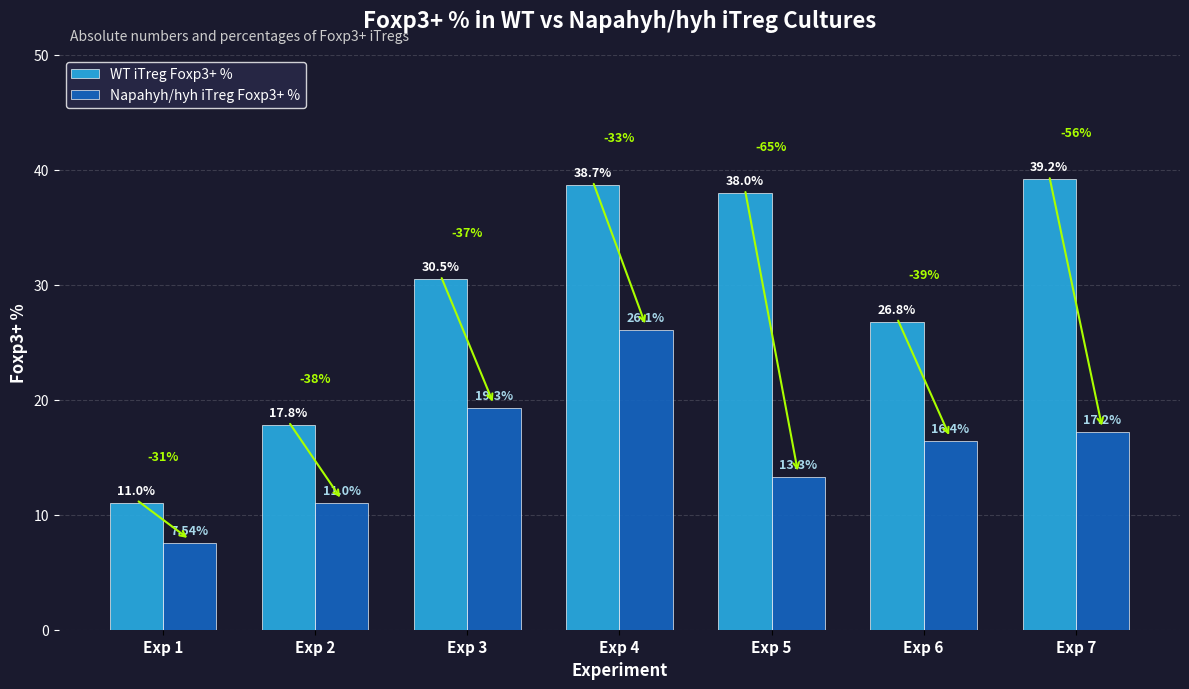

How many bars are there in total?

14